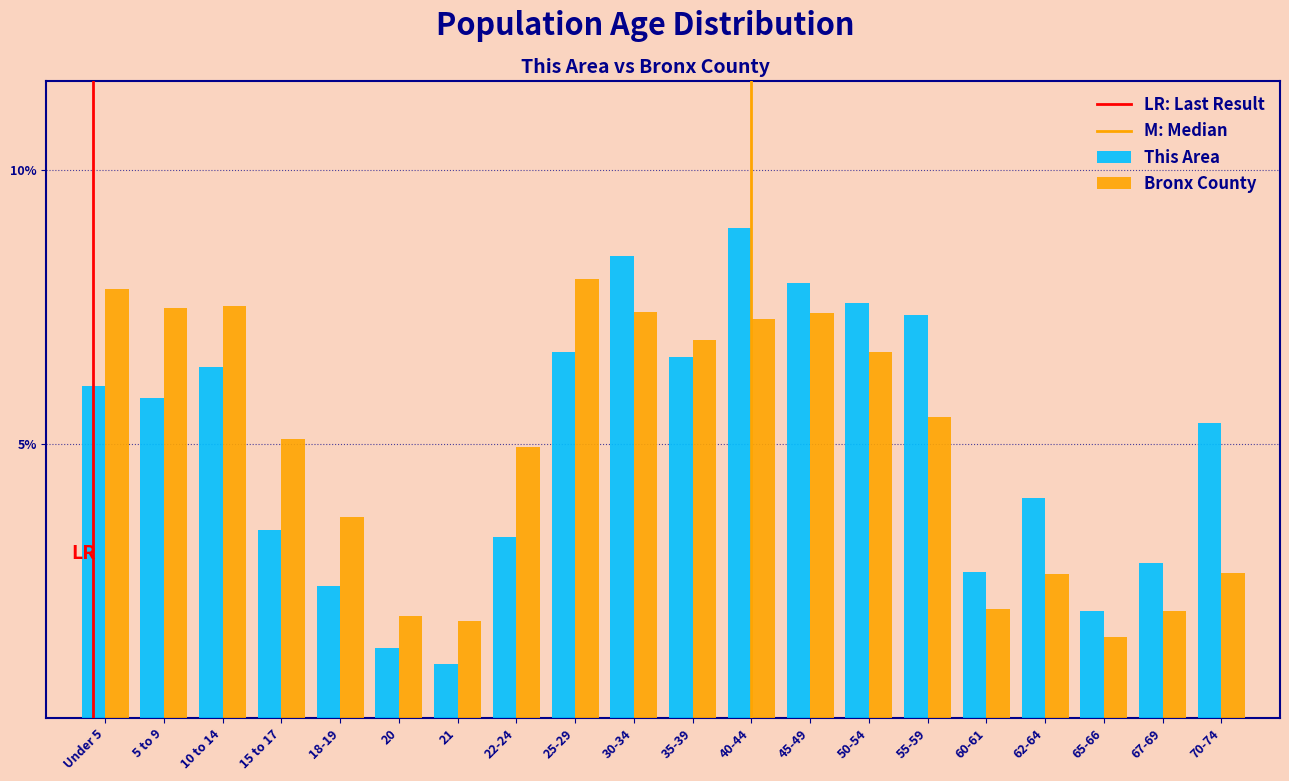

What is the total value across all series at 25-29?

14.7